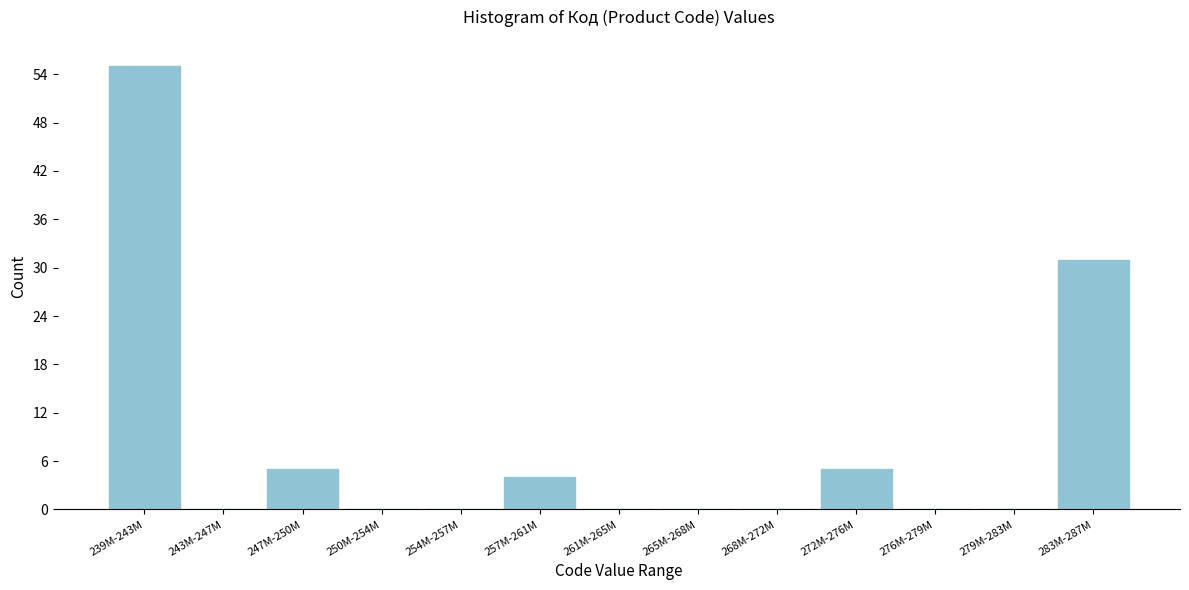

Reading left to right, transcribe all the data shown in this chart.

239M-243M=55	243M-247M=0	247M-250M=5	250M-254M=0	254M-257M=0	257M-261M=4	261M-265M=0	265M-268M=0	268M-272M=0	272M-276M=5	276M-279M=0	279M-283M=0	283M-287M=31